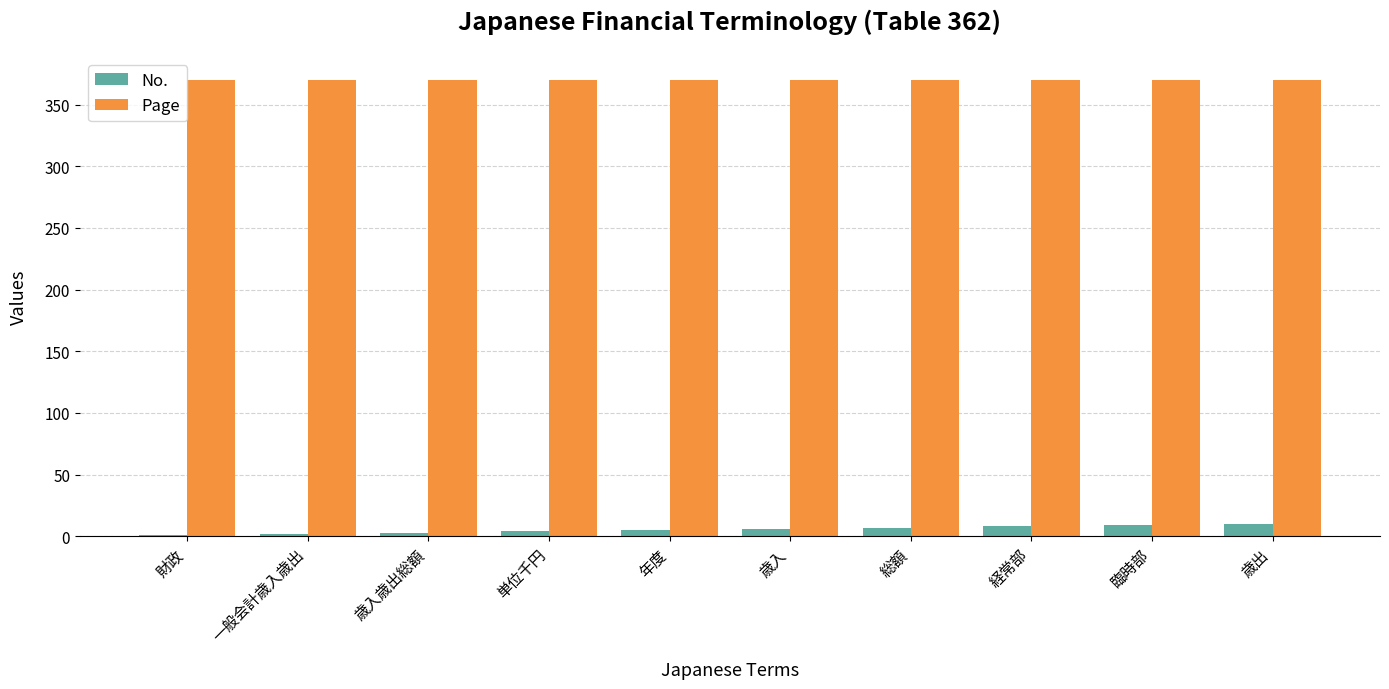

What is the greatest value displayed?

370